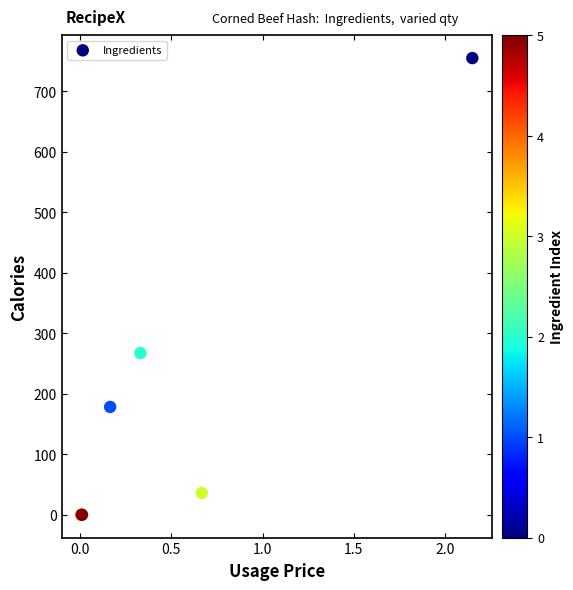

What Y value in the scatter plot is closest to 377?

267.3